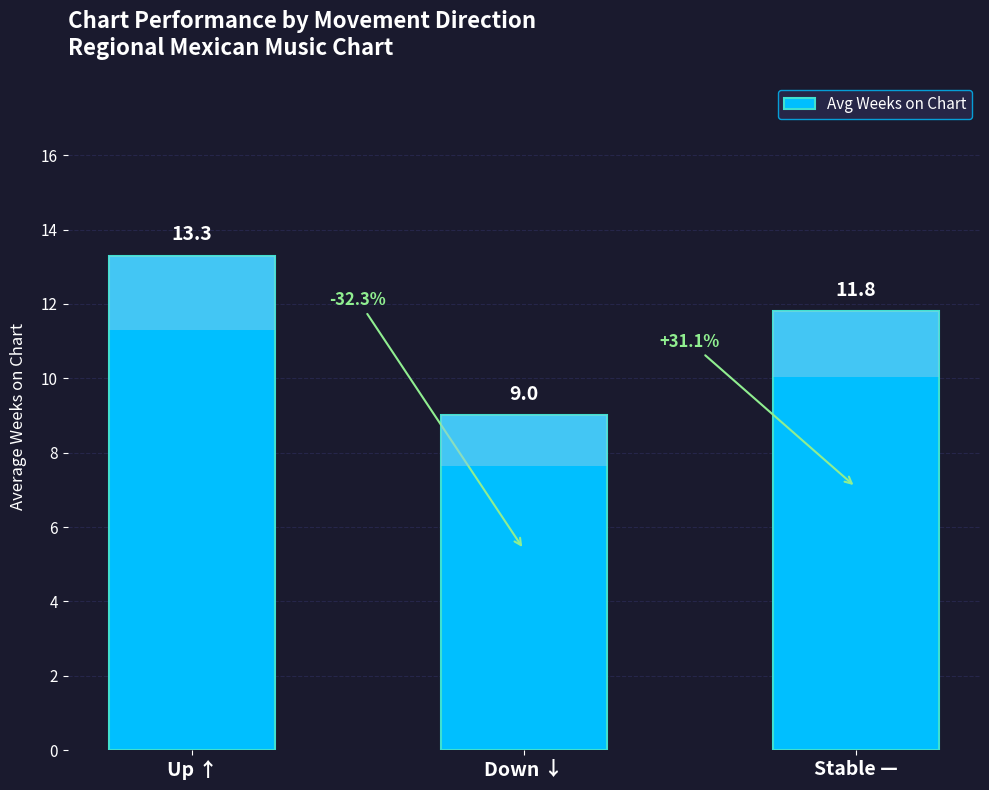

What is the value of the 1st bar from the left?

13.3